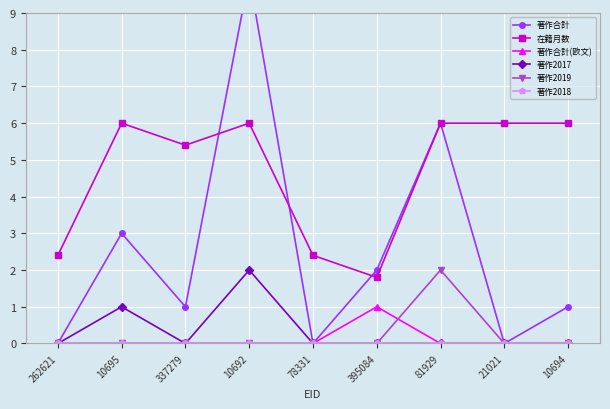

Count the number of data series in this chart.

6